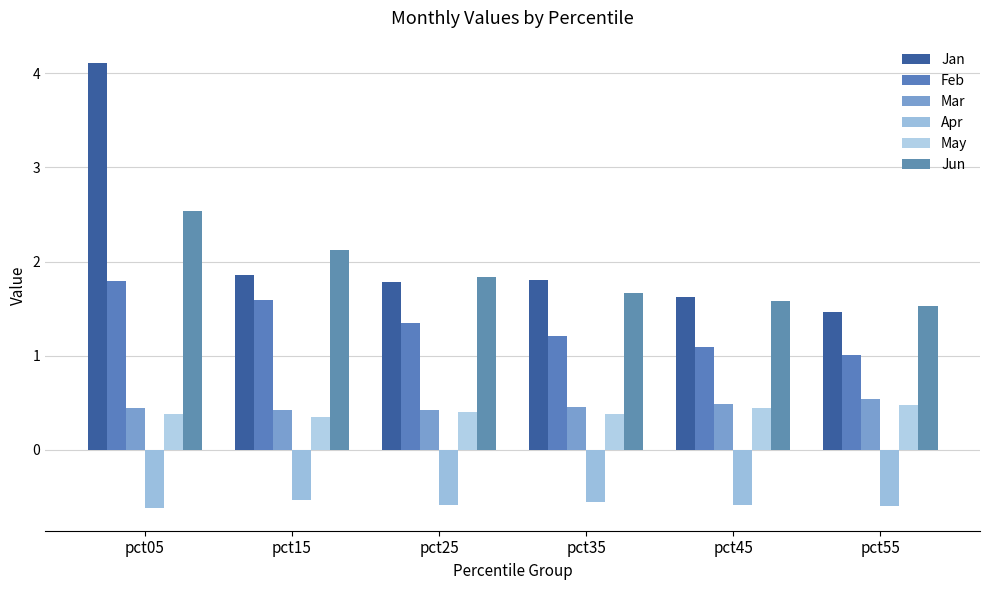

The value of Mar at pct15 is 0.4. True or false?

True